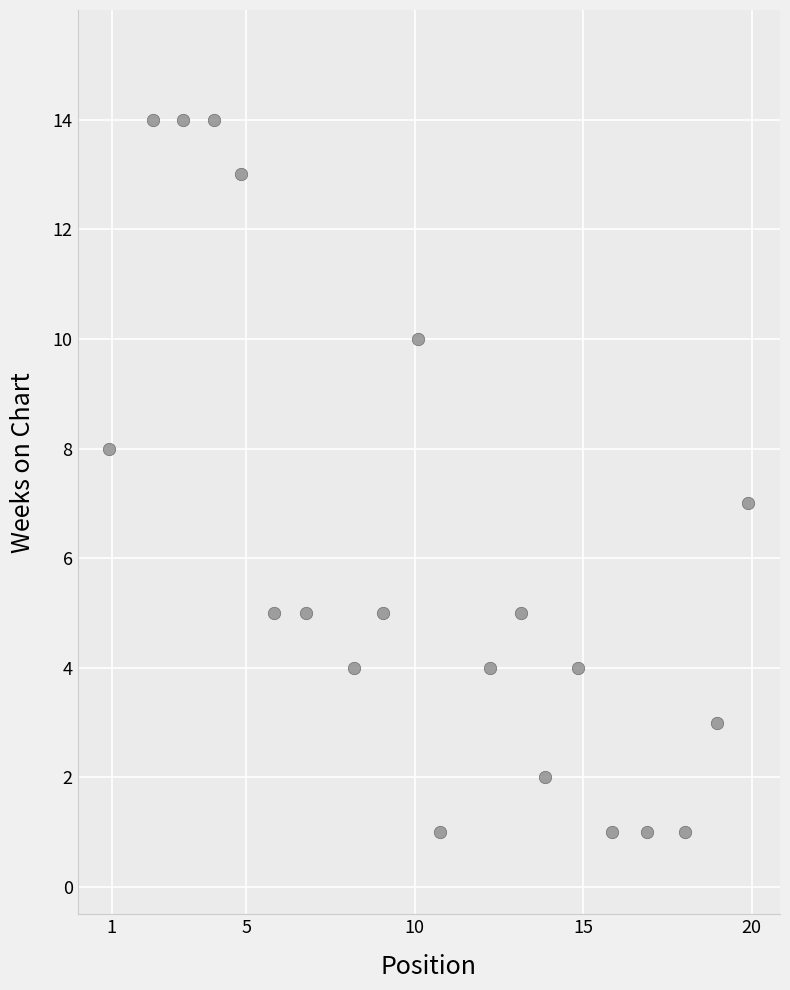

What is the range of Y values (max minus min)?

13